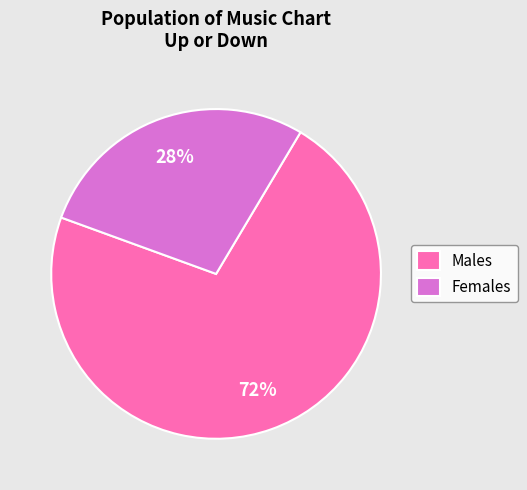

Is the sum of Females and Males greater than half?

Yes